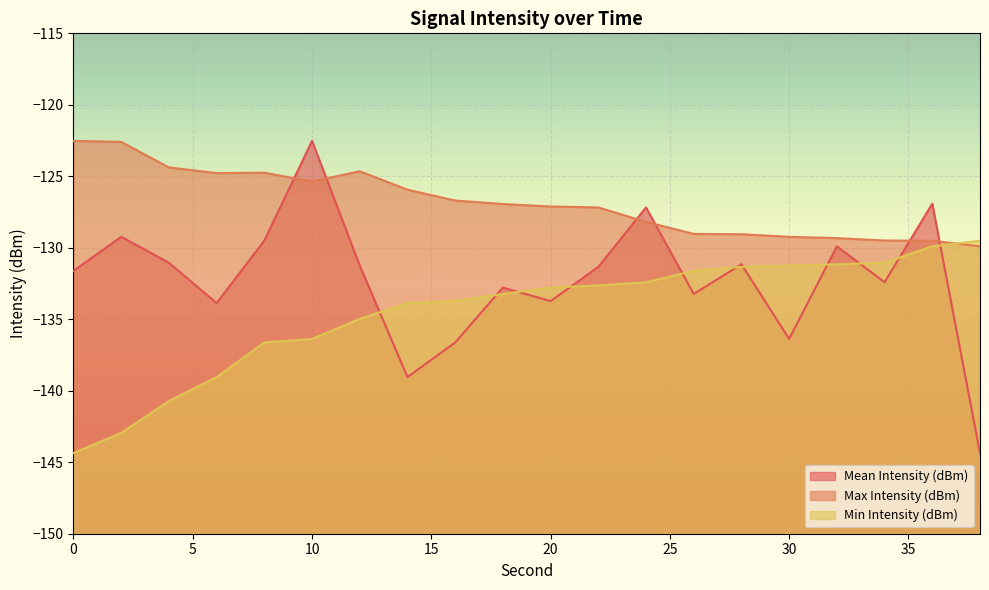

What is the value of the Min Intensity (dBm) point at the 10th from the left?

-133.2